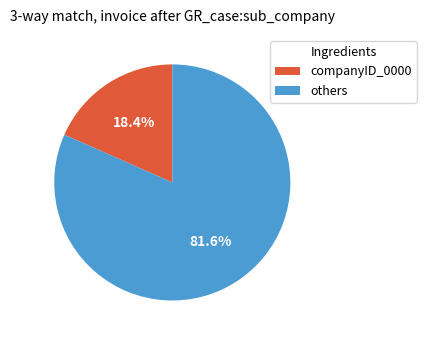

Does any single category account for the majority?

Yes